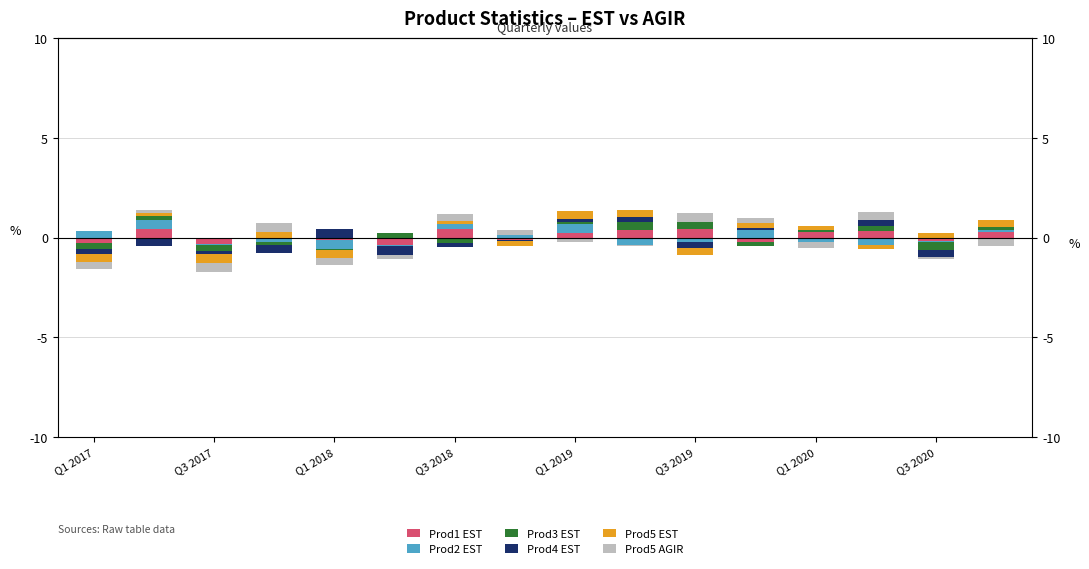

Which label corresponds to the largest value in the chart?

Q3 2018